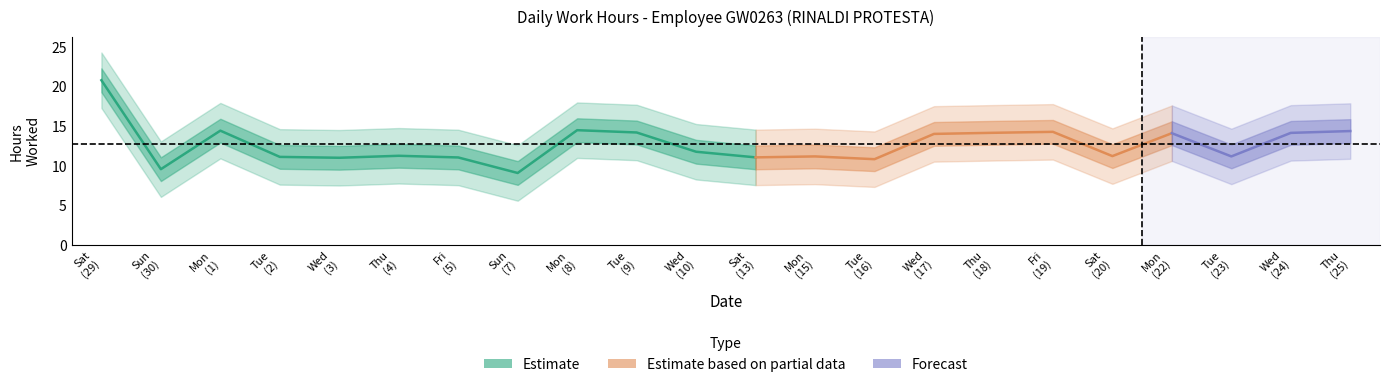

Between 23 and 8, which is larger?

8